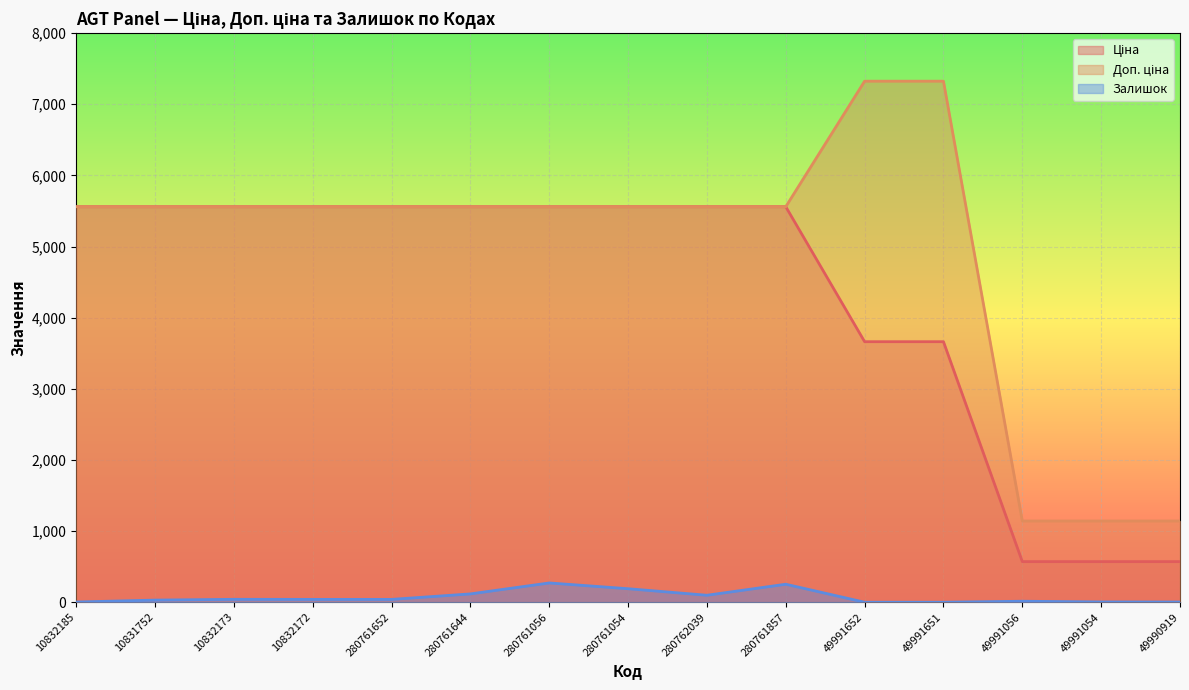

What position from the left is 49991054?

14